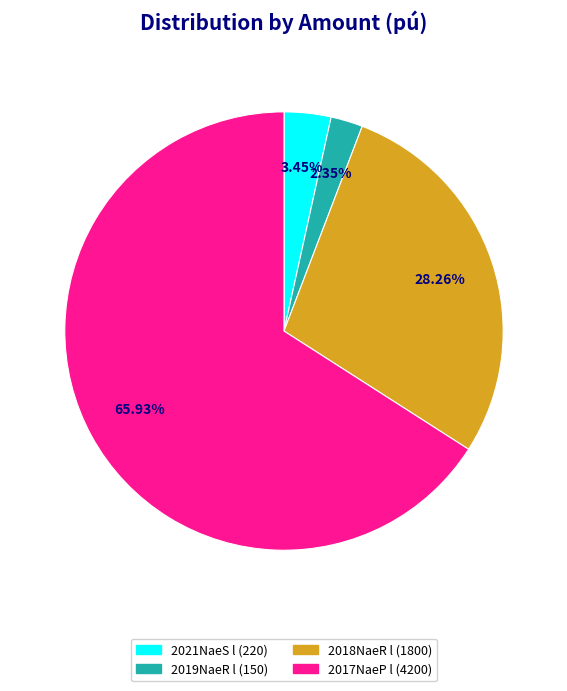

Combined, do 2019NaeR l (150) and 2021NaeS l (220) account for over 50%?

No